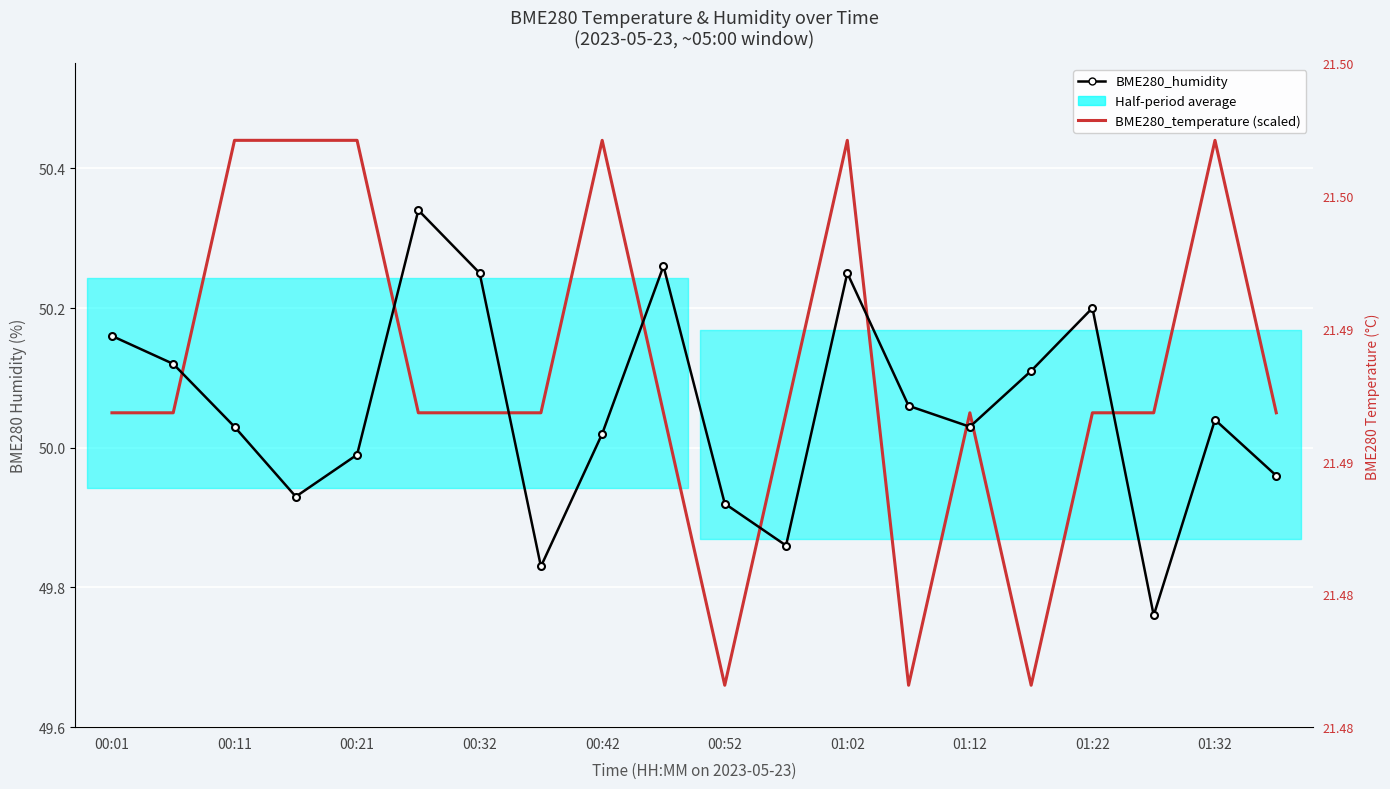

What is the difference between the BME280_humidity values at 15 and 10?

0.2